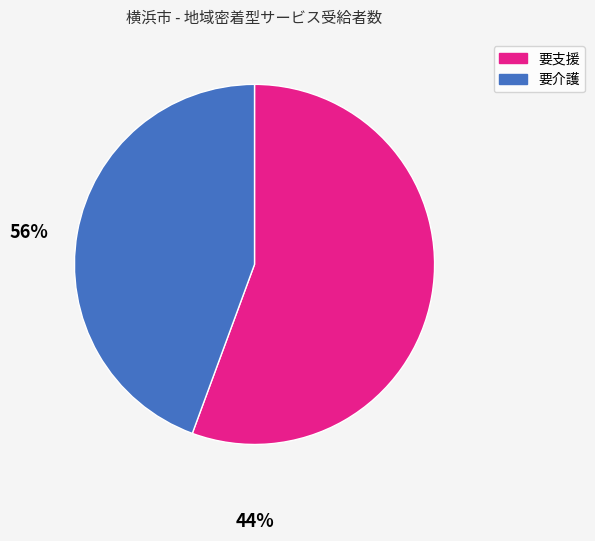

Is there a majority slice in this chart?

Yes